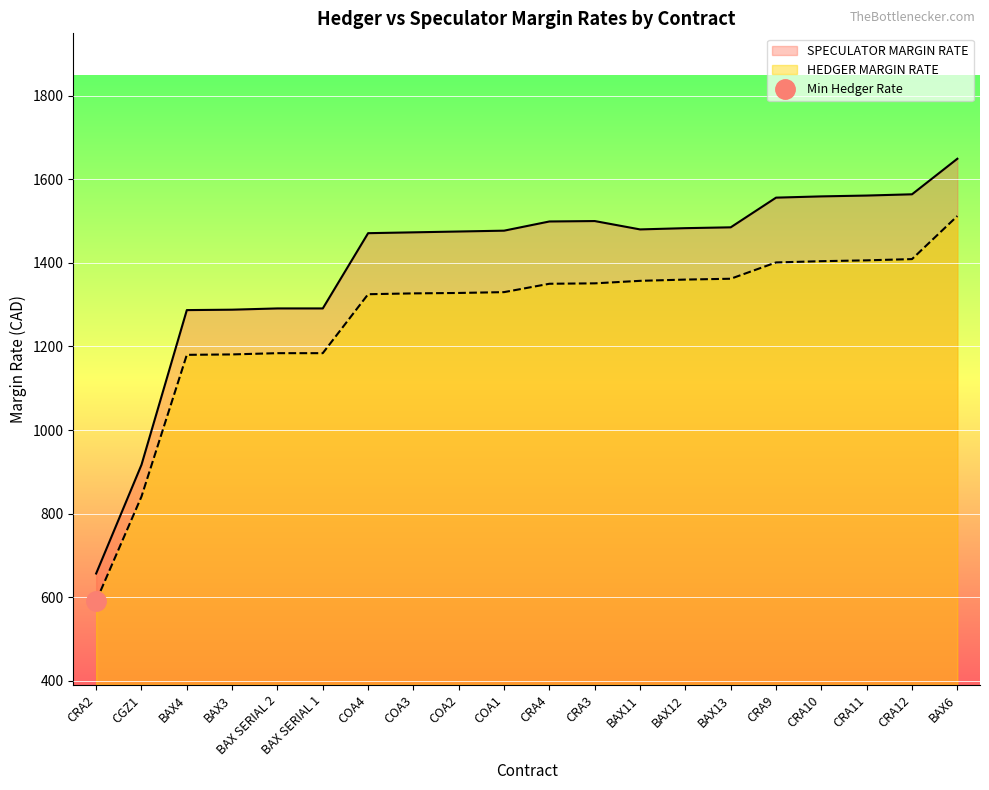

True or false: HEDGER MARGIN RATE and SPECULATOR MARGIN RATE cross at least once.

False